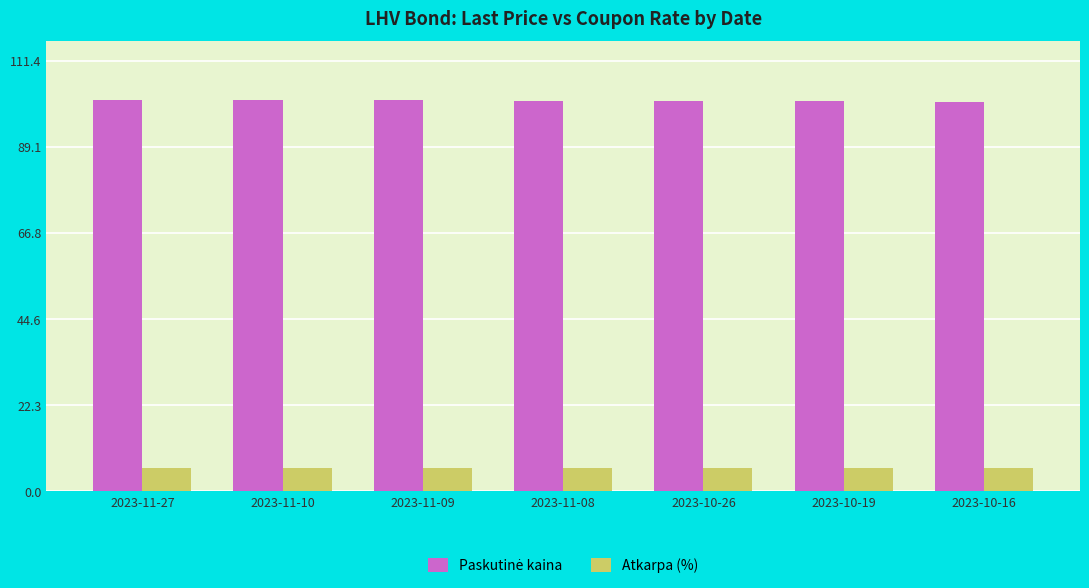

What is the spread (max minus min) of values at 2023-10-19?

94.9